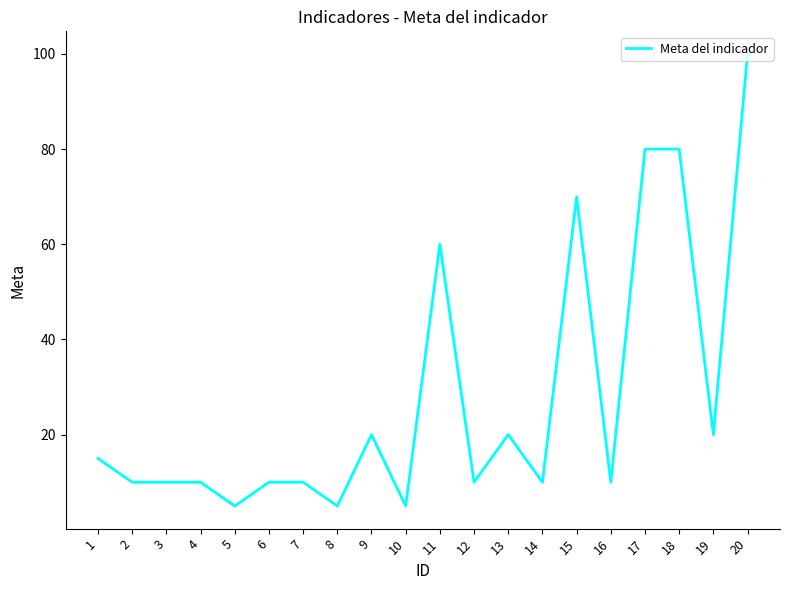

Reading left to right, list all the values displayed in this chart.

15	10	10	10	5	10	10	5	20	5	60	10	20	10	70	10	80	80	20	100